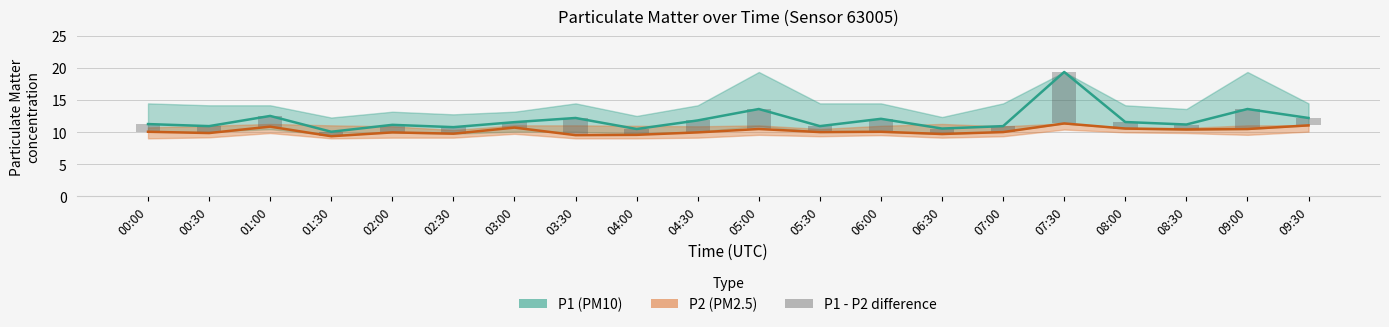

Count the number of data series in this chart.

3